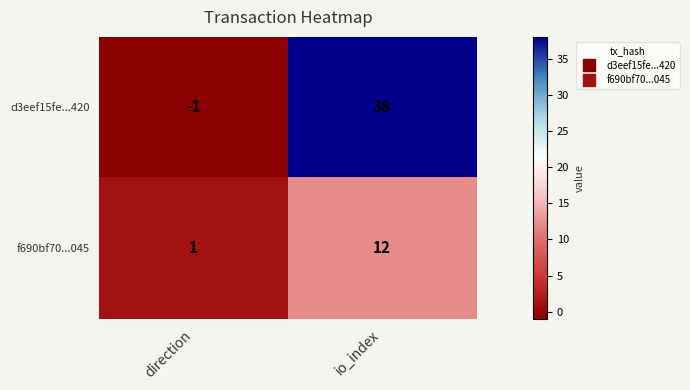

Which series changed the most between direction and io_index?

d3eef15fe...420